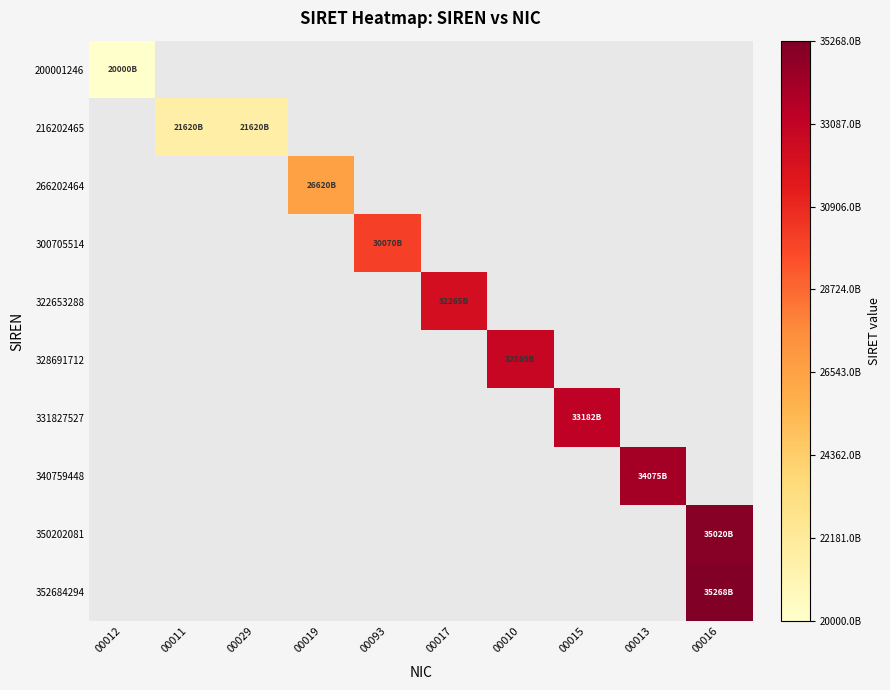

How many positive values does the 216202465 series have?

2